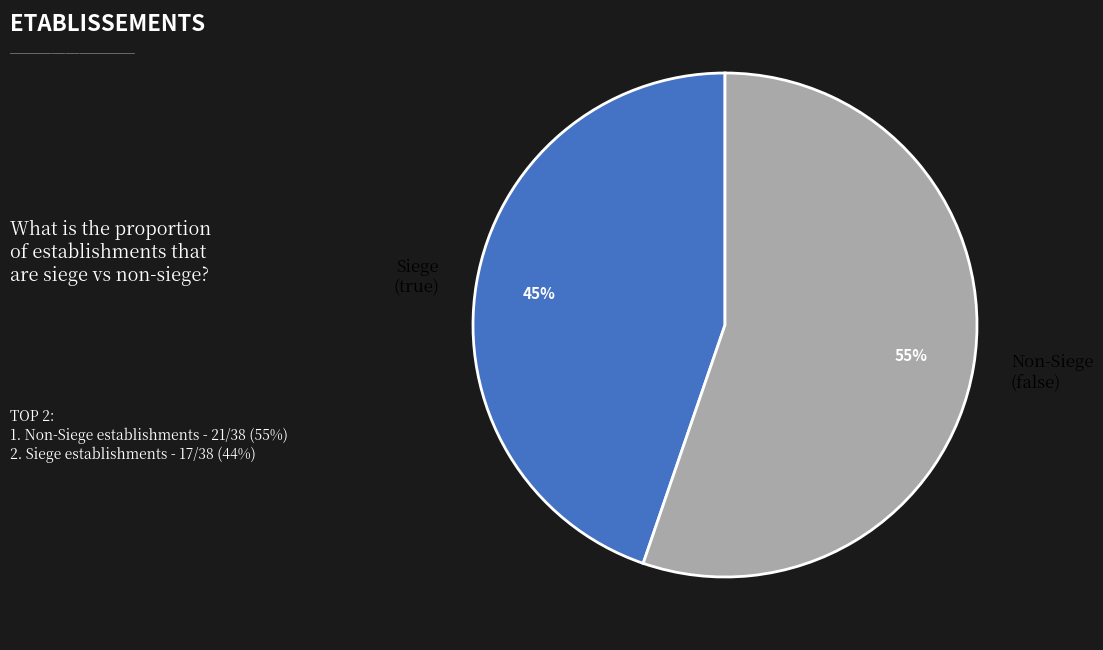

True or false: Siege (true) accounts for 45% of the total.

True